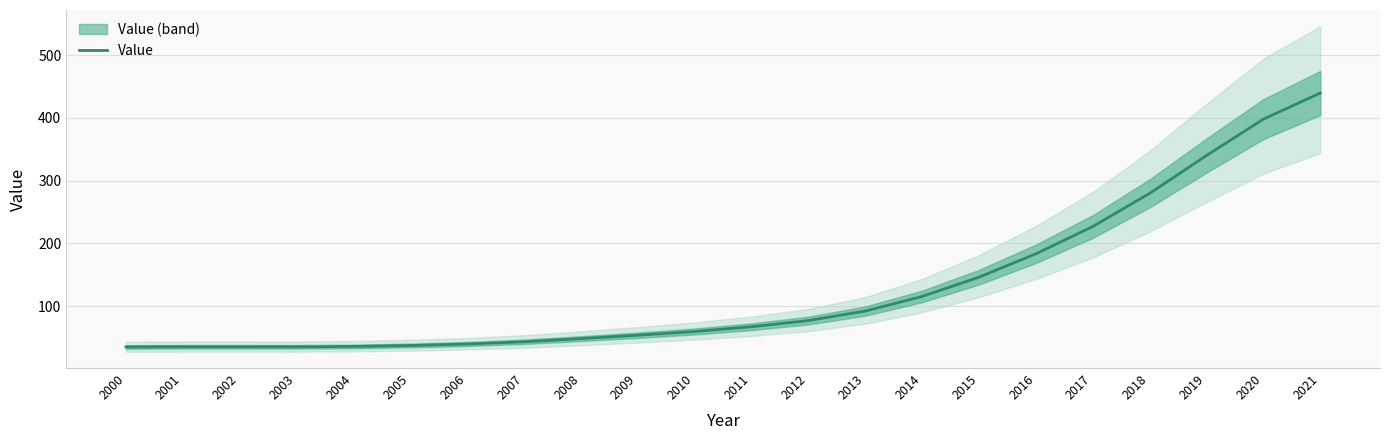

Where does the data first go above 67?

2011